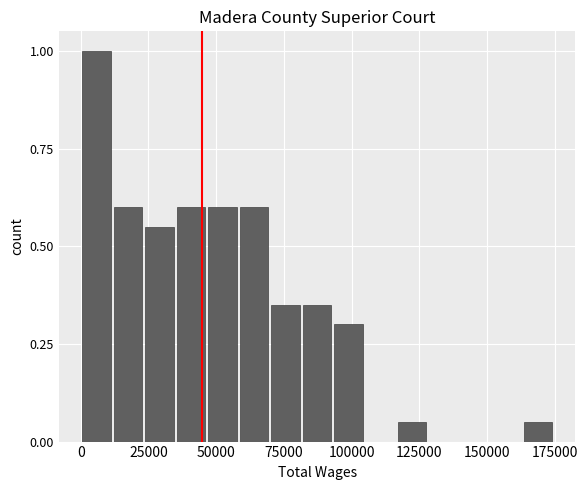

Around what value on the x-axis is the tallest bar? Give the approximate position of its centre, as read against the axis.

5000